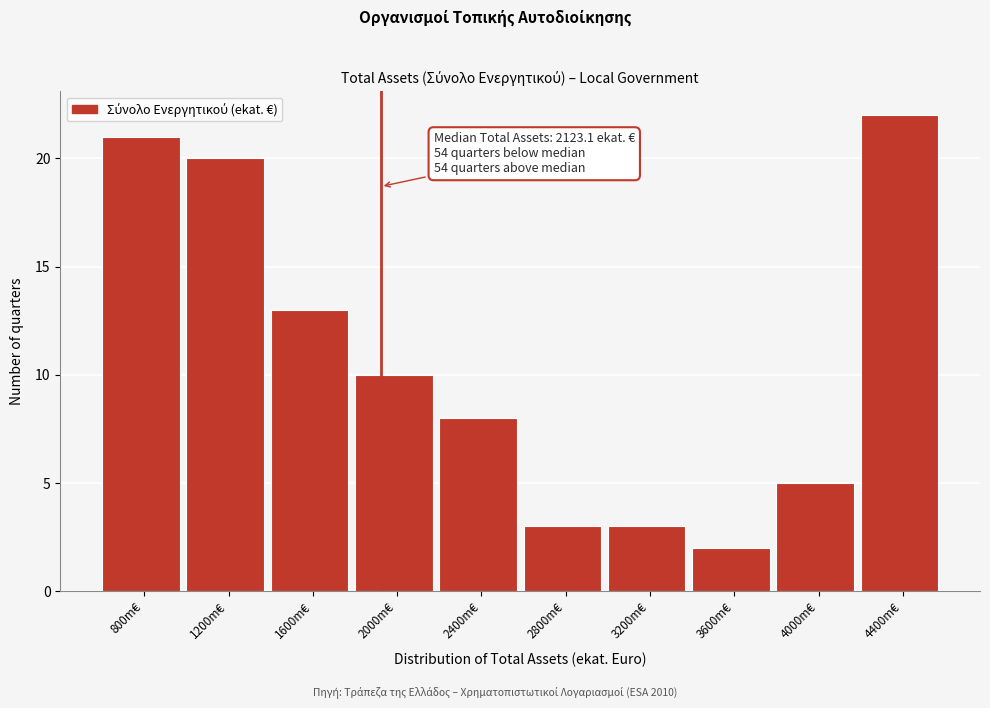

Reading left to right, list all the values displayed in this chart.

800m€=21	1200m€=20	1600m€=13	2000m€=10	2400m€=8	2800m€=3	3200m€=3	3600m€=2	4000m€=5	4400m€=22